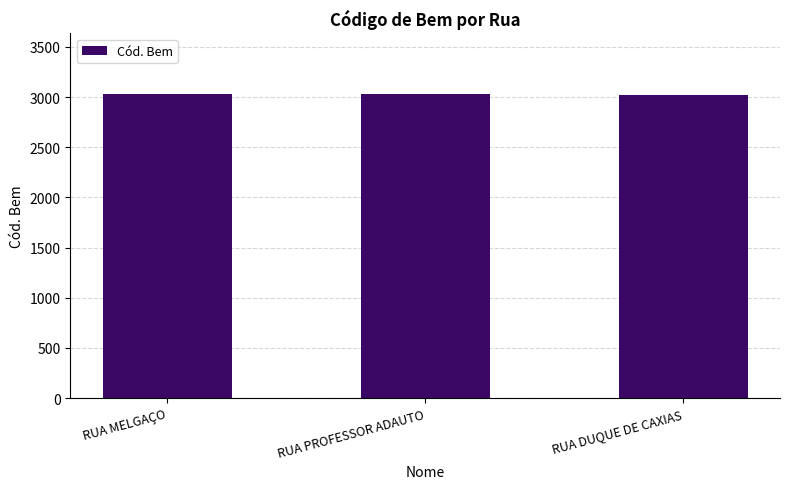

The value at RUA MELGAÇO is 3028. True or false?

True